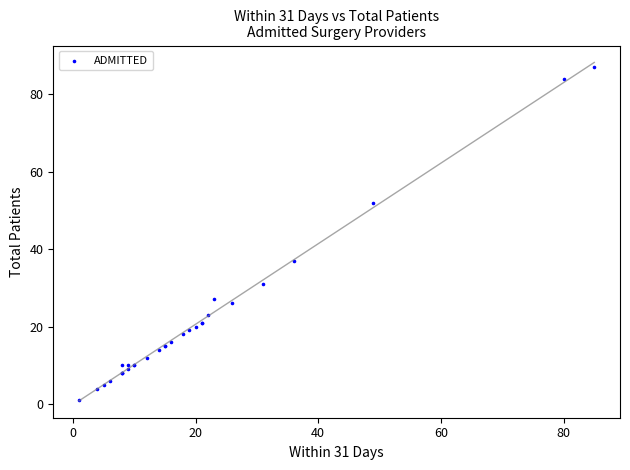

What Y value in the scatter plot is closest to 44?

37